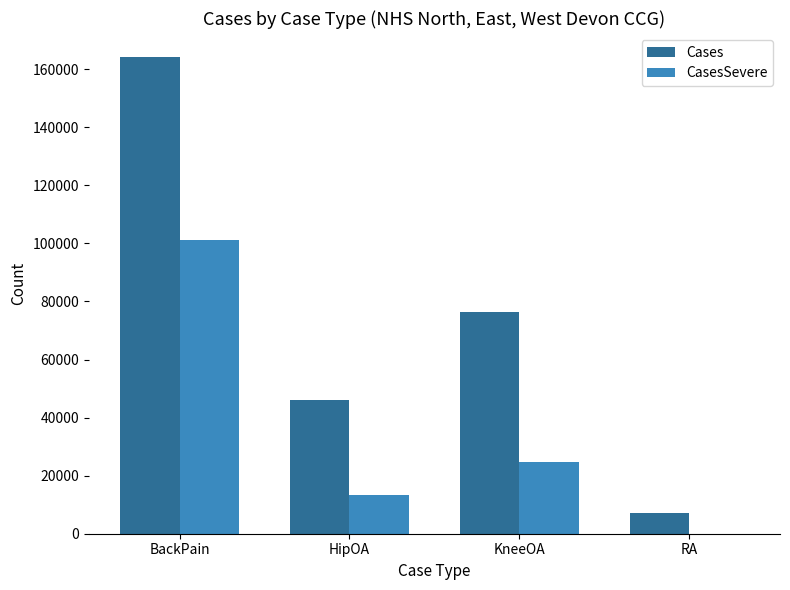

Are the bars grouped side by side (vs. stacked)?

Yes